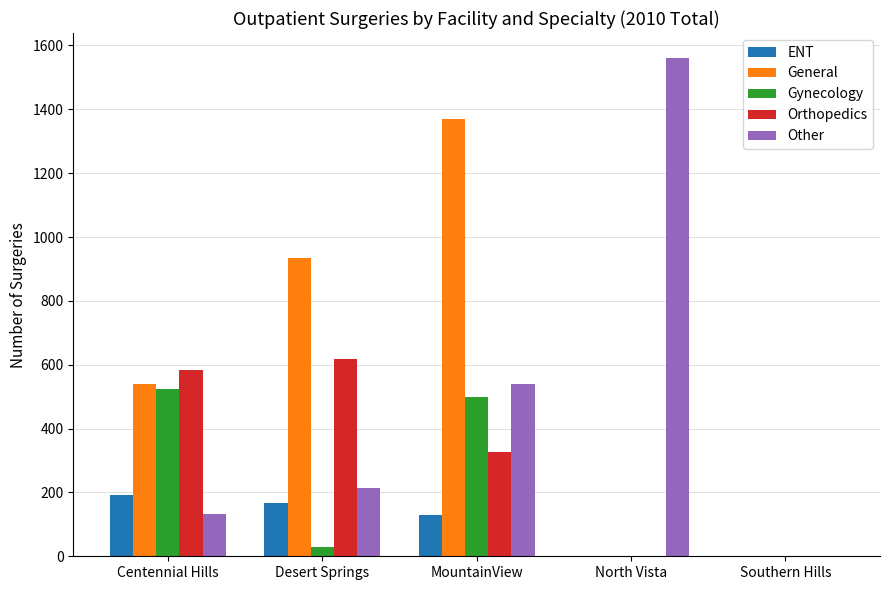

Where is Orthopedics nearest to the value 309?

MountainView